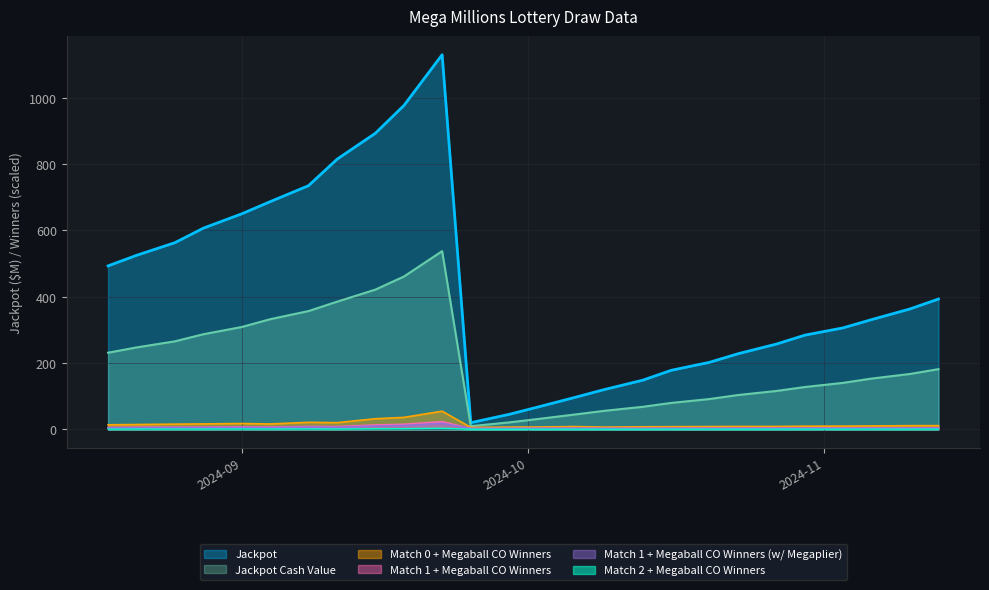

What is the label of the 13th point from the left?

2024-09-29